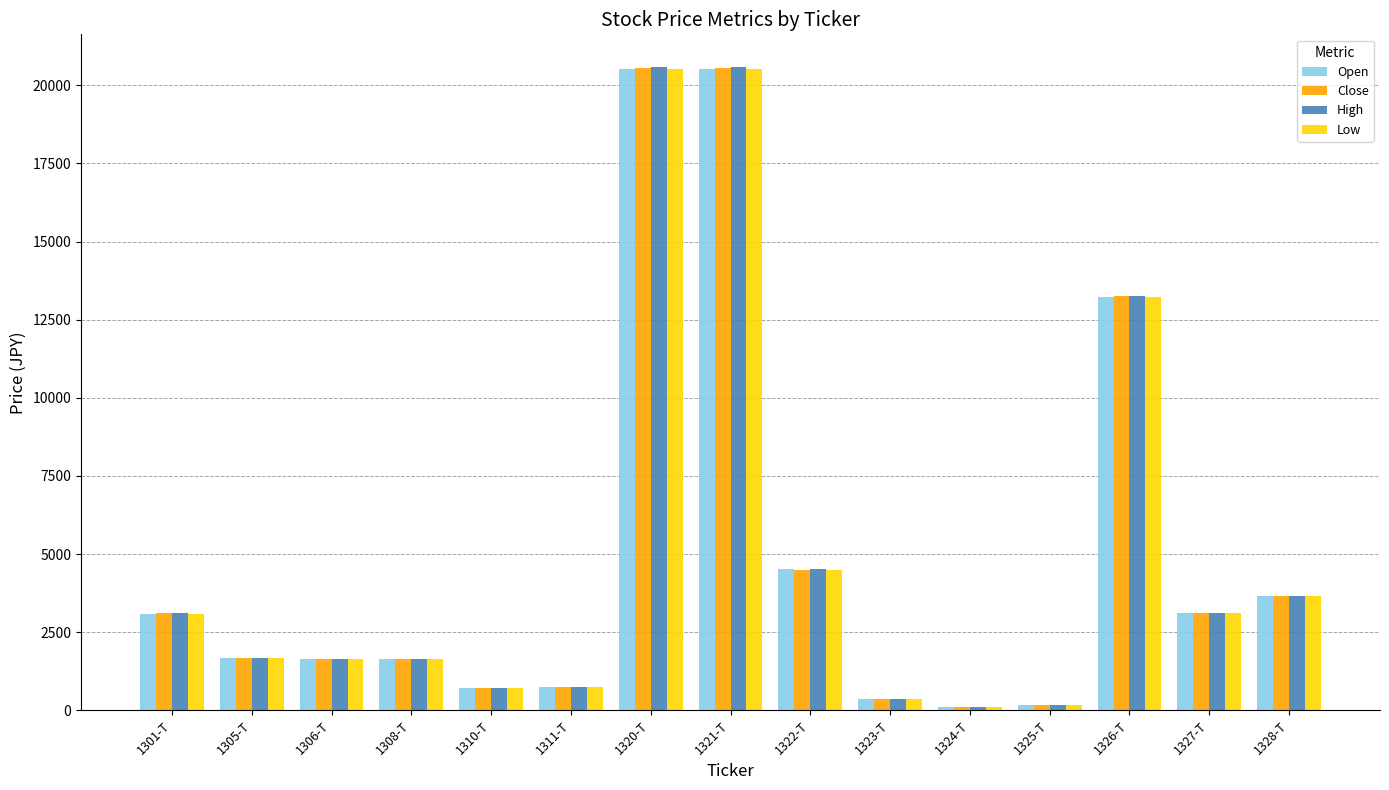

What is the total value across all series at 1311-T?

2943